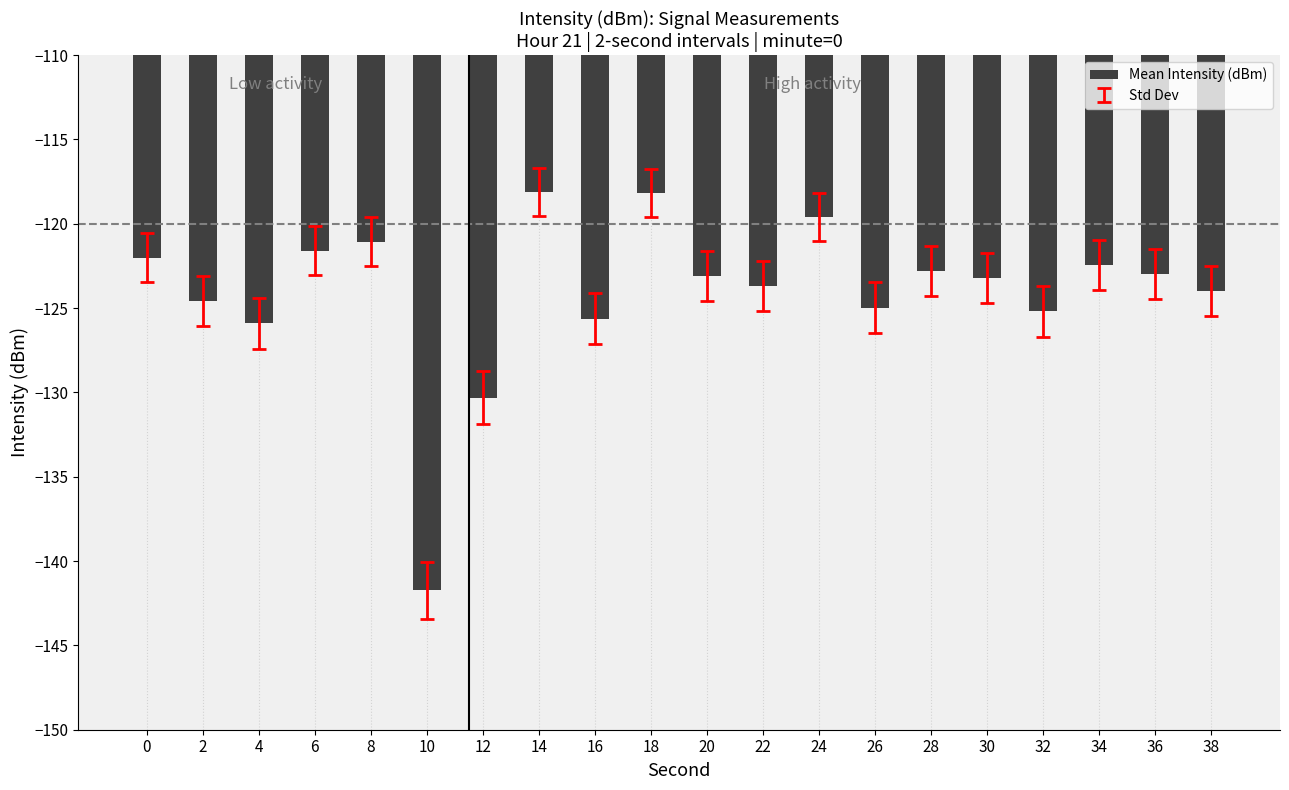

True or false: the data shows -70.8 at 38.

False